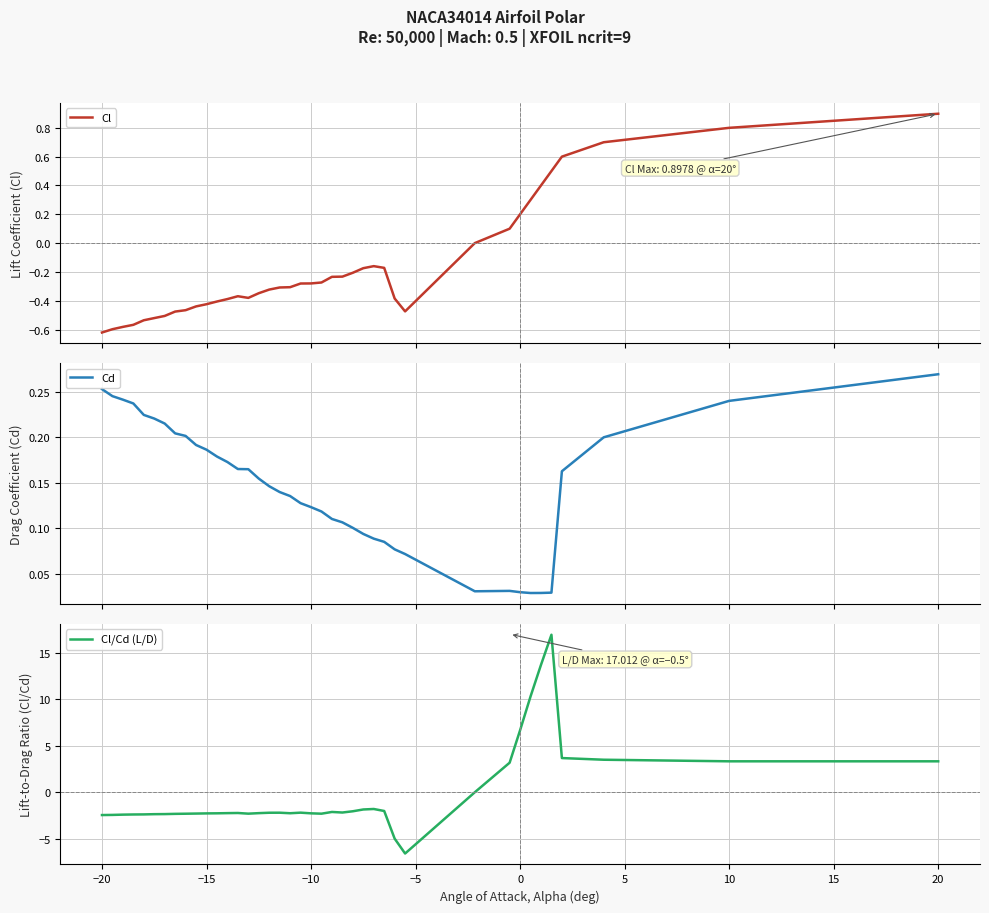

True or false: Cl/Cd (L/D) has a value of -0.8 at −10.

False